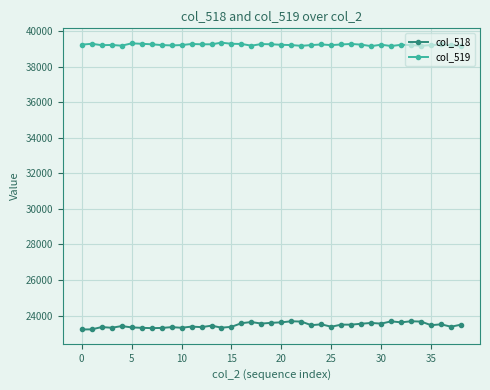

How many series are shown in this chart?

2